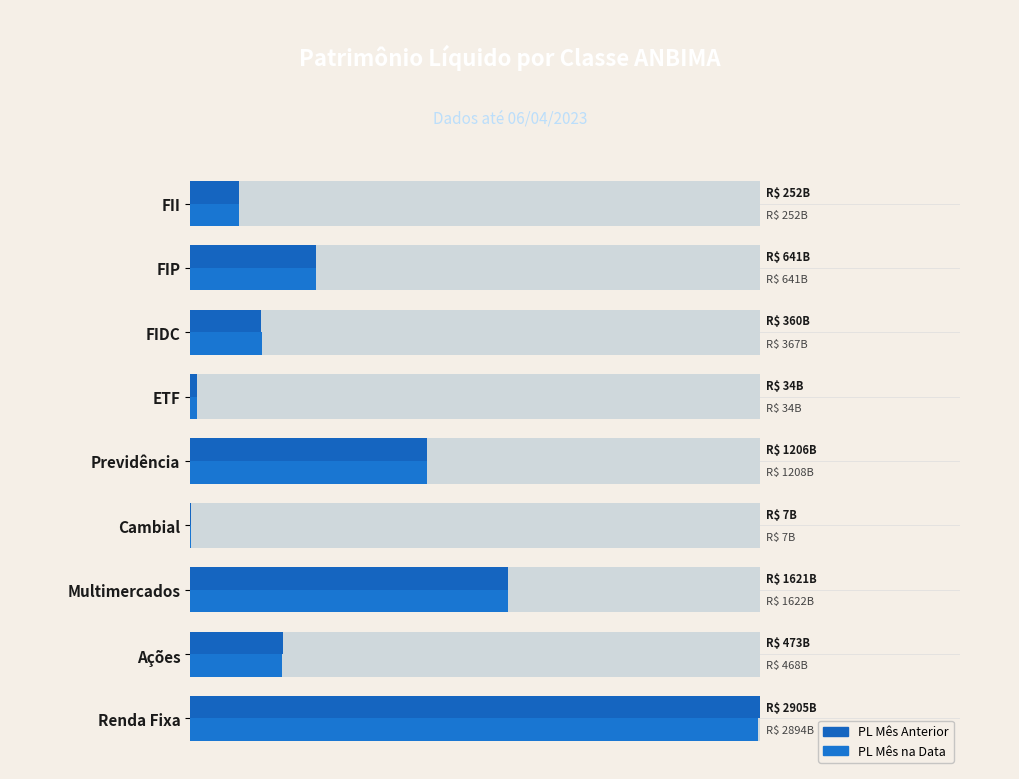

Rank the series at Ações from lowest to highest value.

PL Mês na Data, PL Mês Anterior